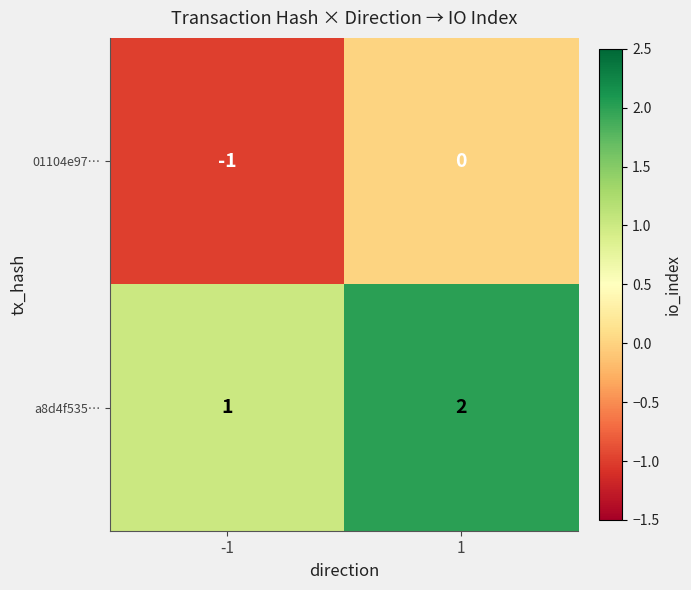

Count the number of data series in this chart.

2